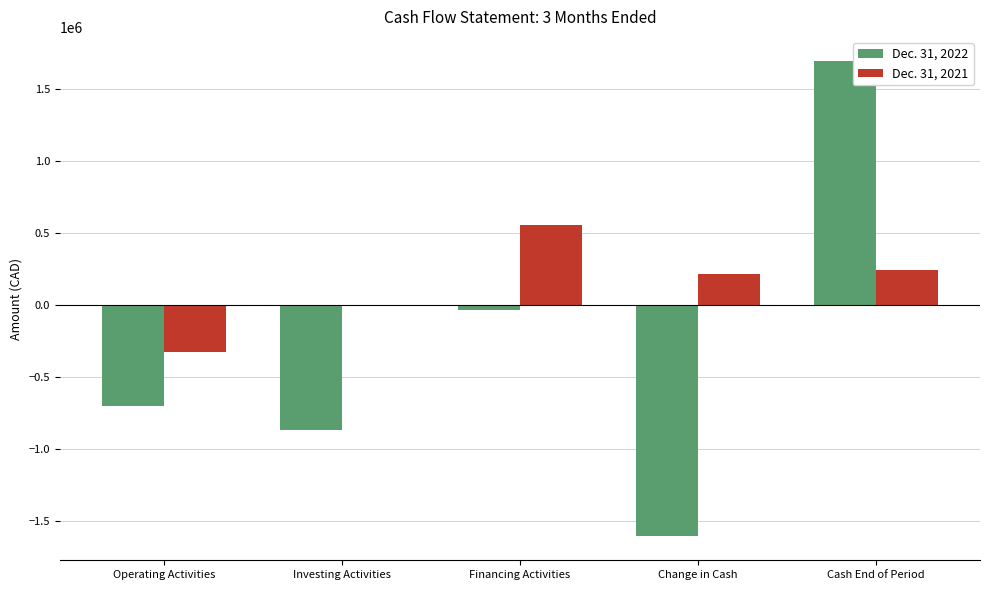

Which category has the highest value in the Dec. 31, 2021 series?

Financing Activities